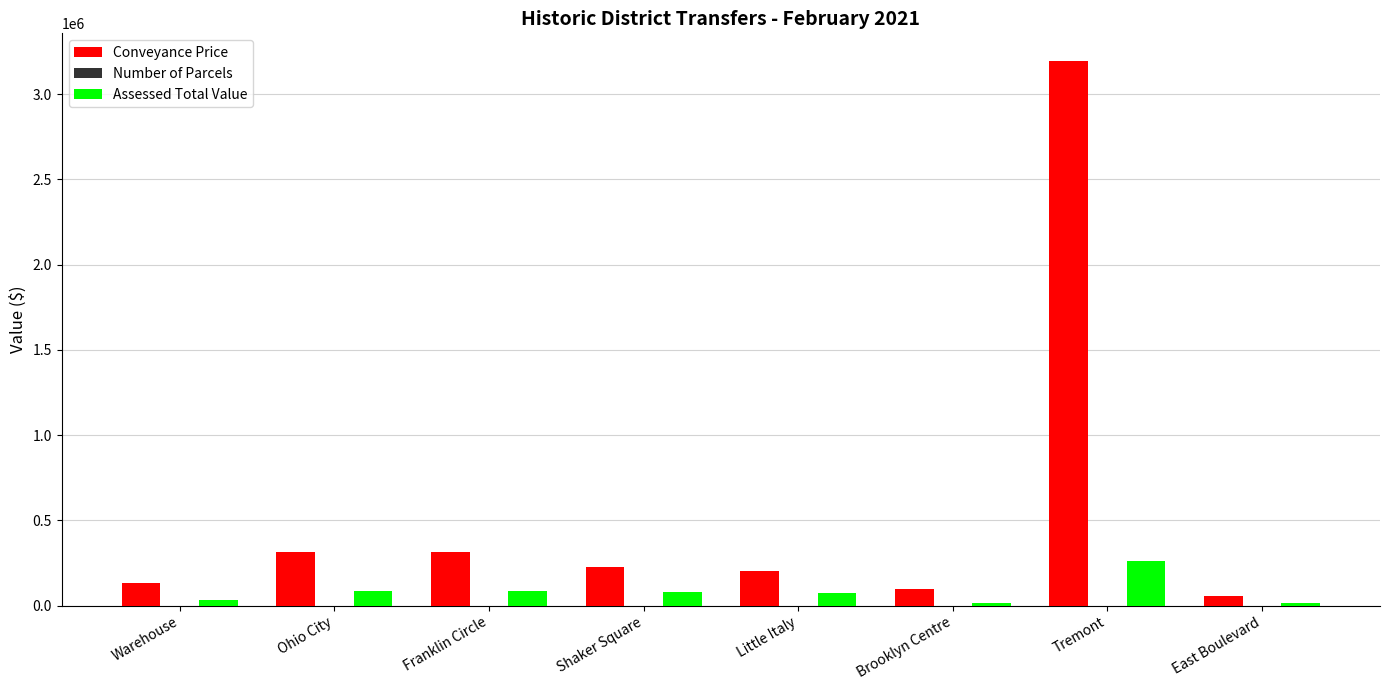

What is the greatest value displayed?

3196500